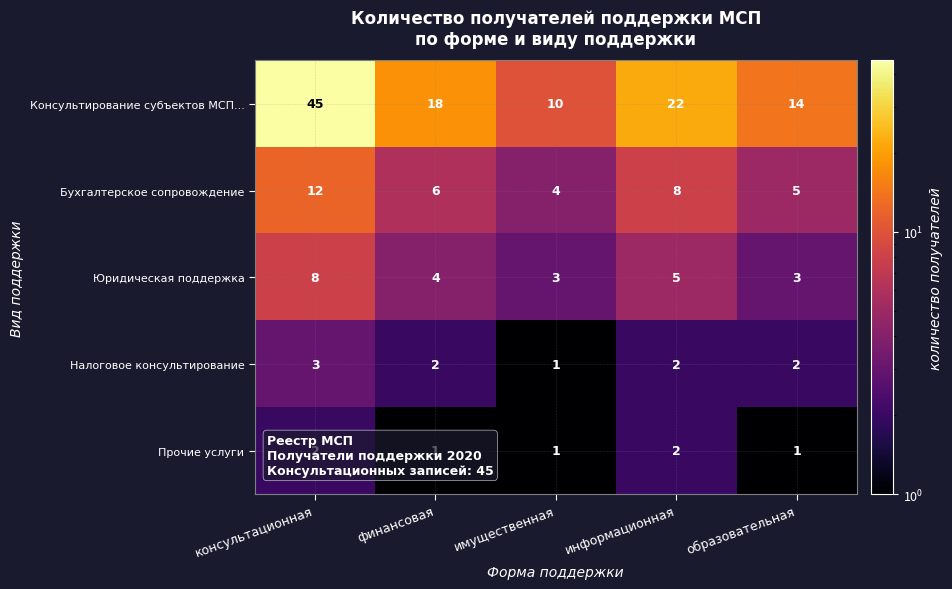

What is the difference between the highest and lowest values at консультационная?

43